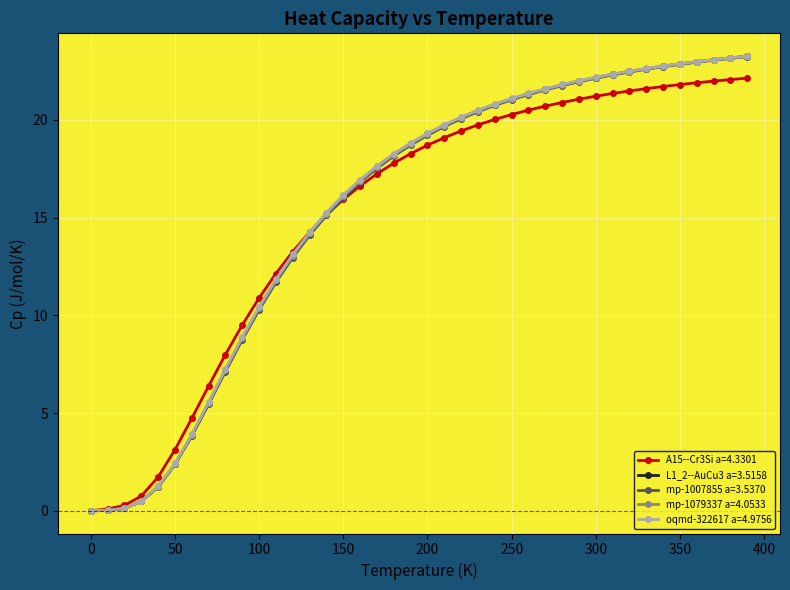

What is the maximum value for L1_2--AuCu3 a=3.5158?

23.3